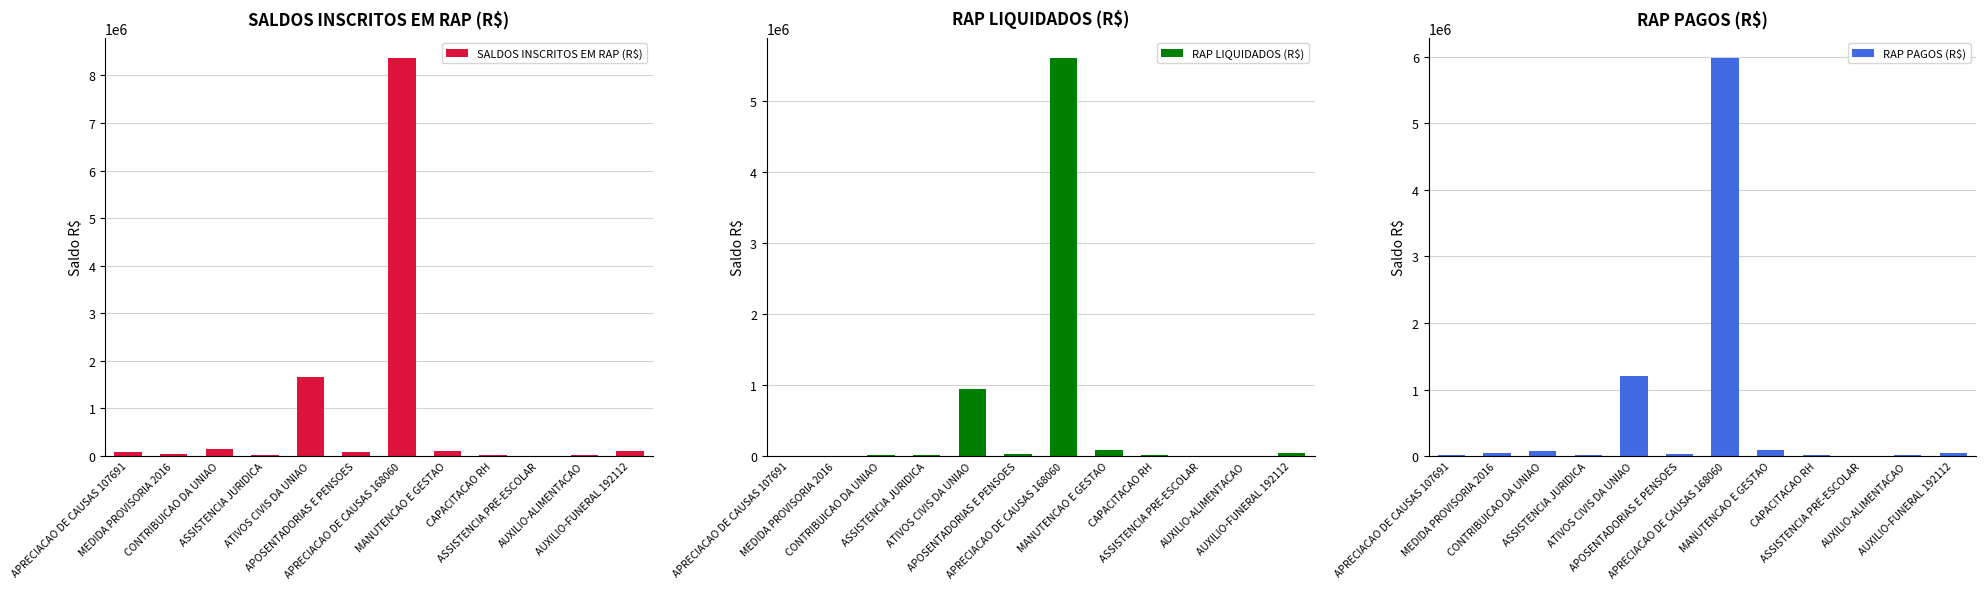

Is the value of RAP PAGOS (R$) at ASSISTENCIA JURIDICA greater than the value of RAP LIQUIDADOS (R$) at ASSISTENCIA JURIDICA?

No